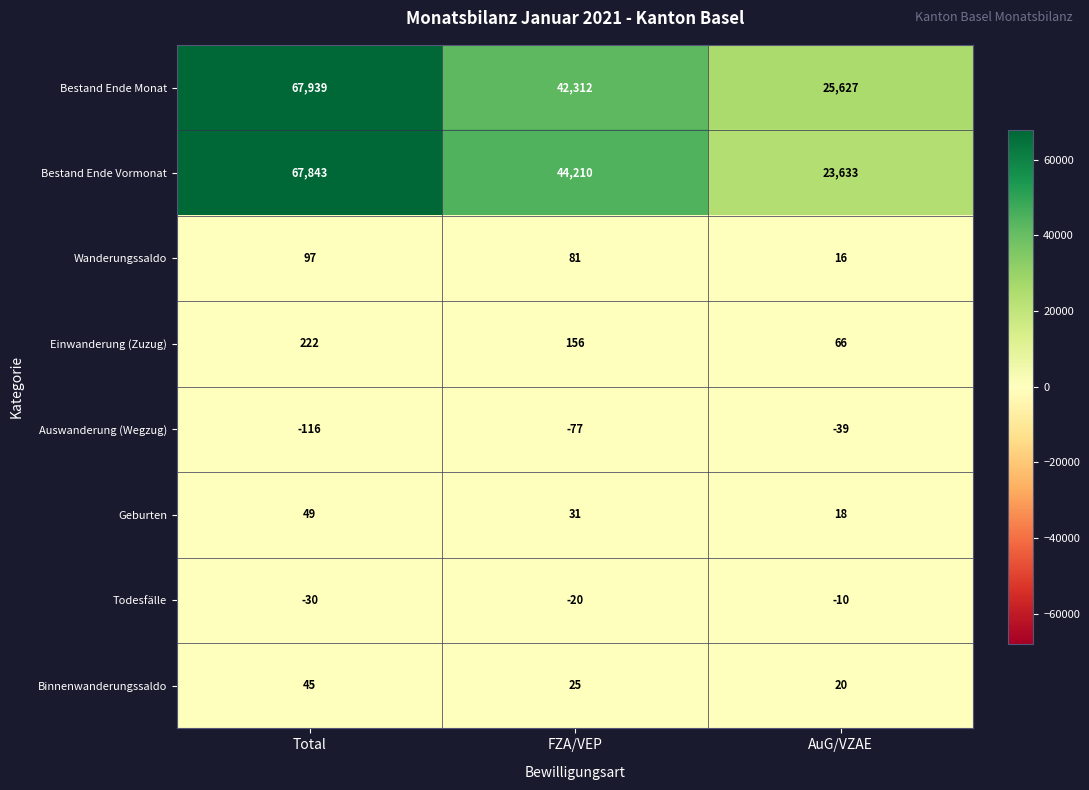

List the series in order of their peak value, highest first.

Bestand Ende Monat, Bestand Ende Vormonat, Einwanderung (Zuzug), Wanderungssaldo, Geburten, Binnenwanderungssaldo, Todesfälle, Auswanderung (Wegzug)